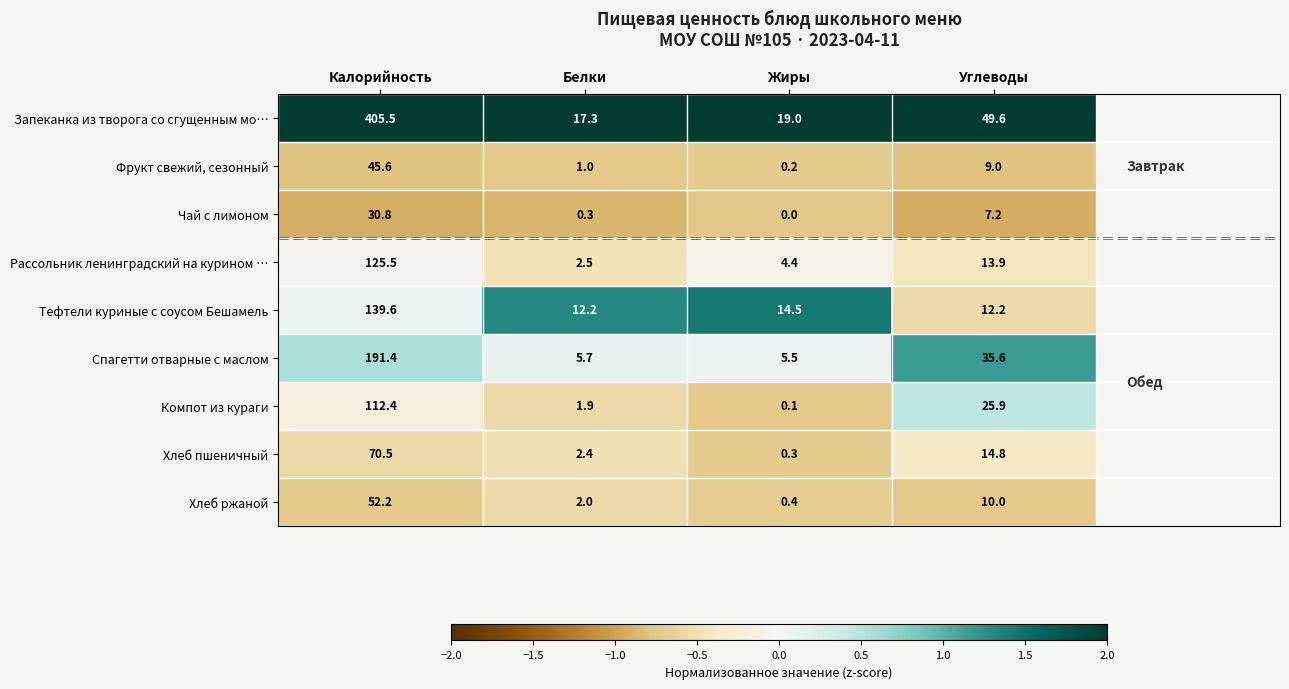

Which series has the largest total across all categories?

Запеканка из творога со сгущенным мо…